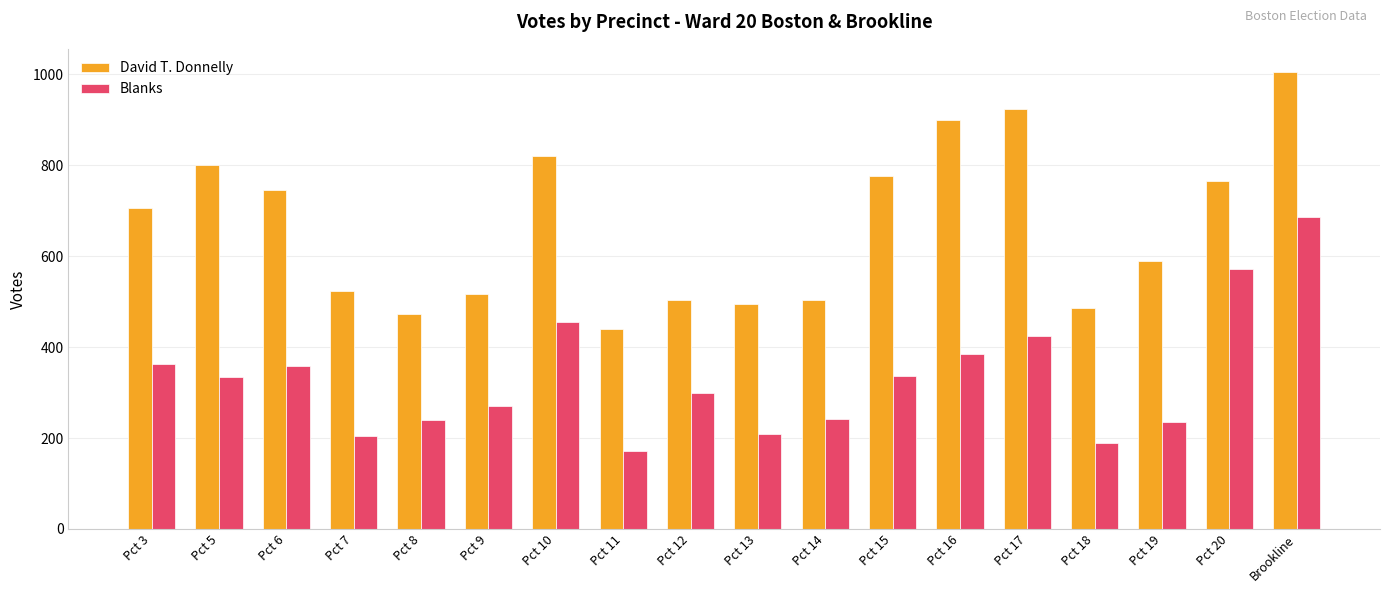

Between Pct 5 and Pct 15, which series saw the biggest shift?

David T. Donnelly